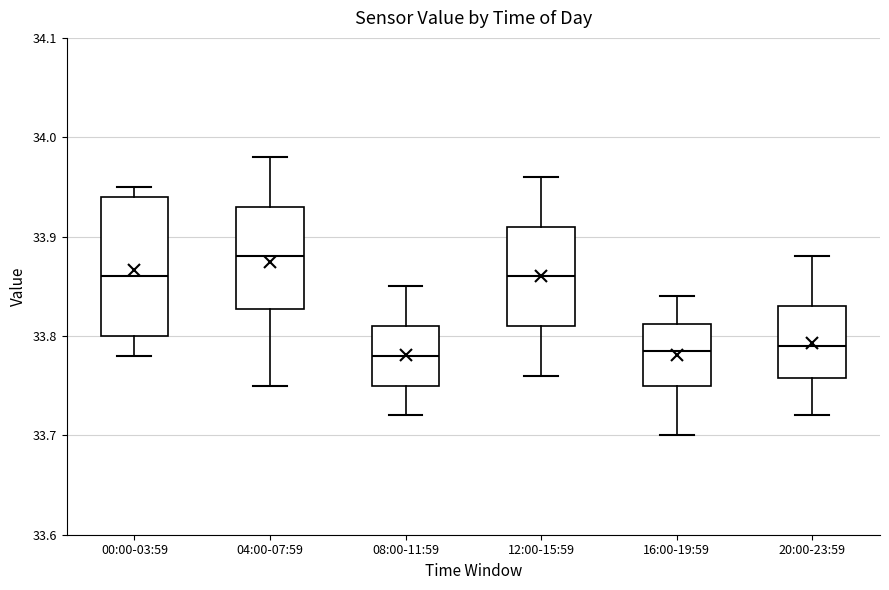

Comparing the boxes themselves (not the whiskers), which one is the tallest?

00:00-03:59